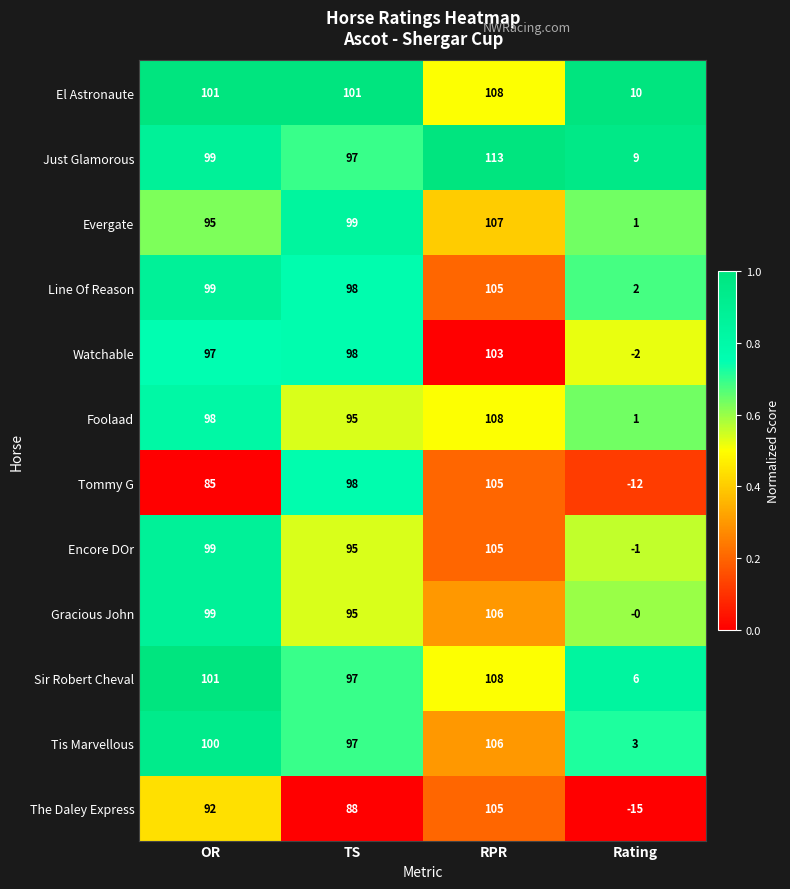

What is the sum of all Gracious John values?

300